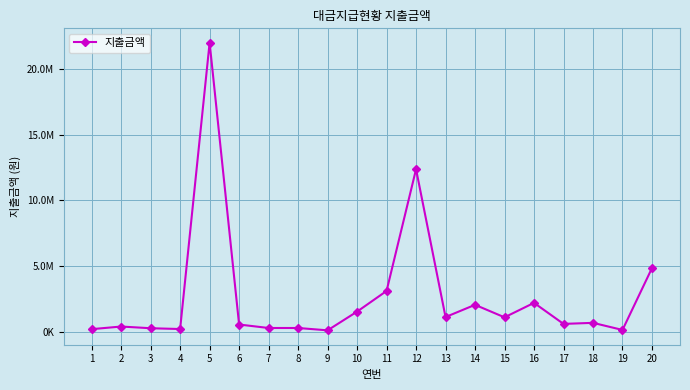

Is this an area chart (filled region under the line)?

No